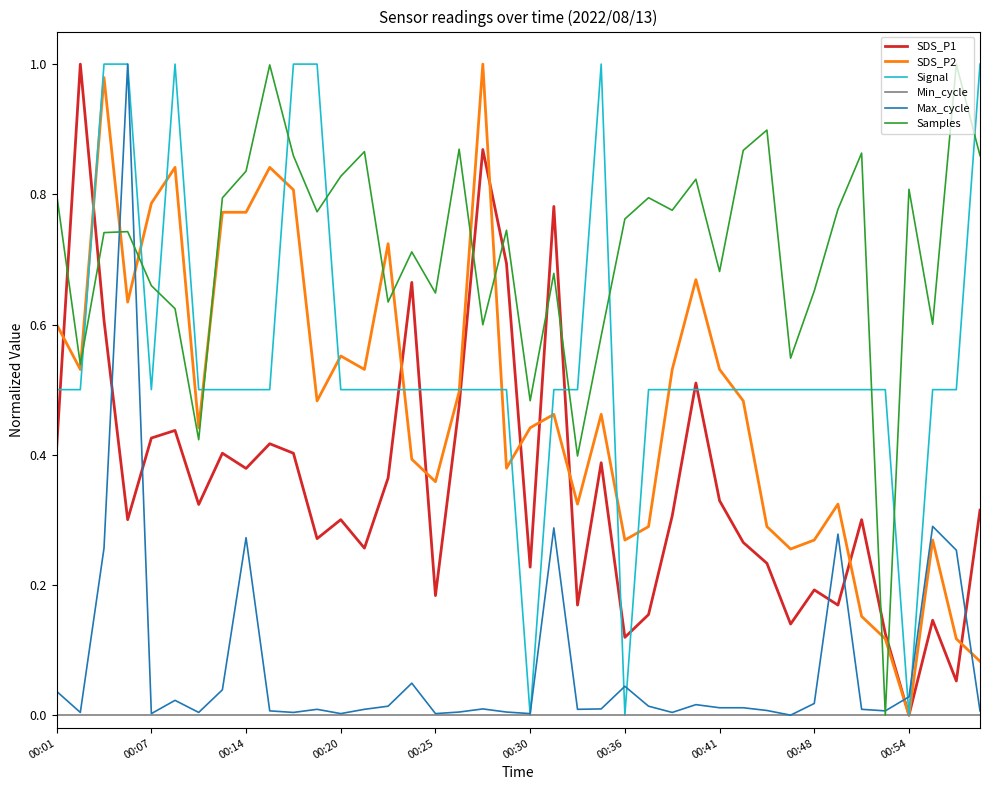

Which series has the largest total across all categories?

Samples